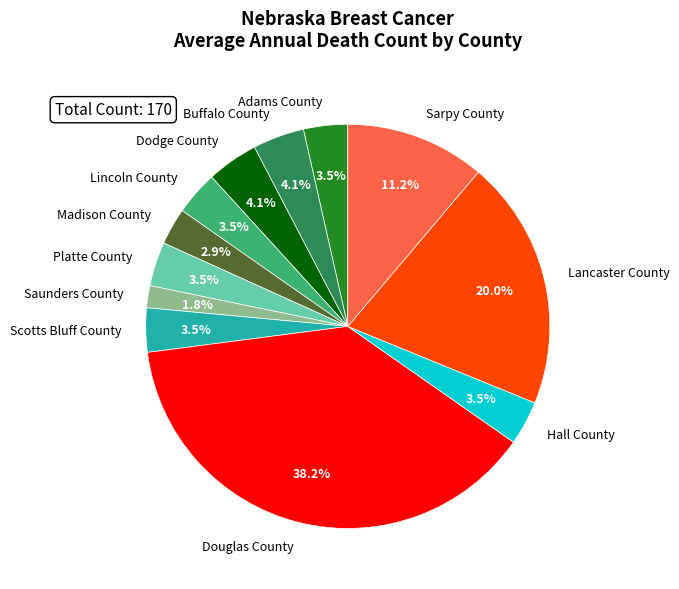

Approximately how many times larger is the value at Adams County compared to Platte County?

1.0